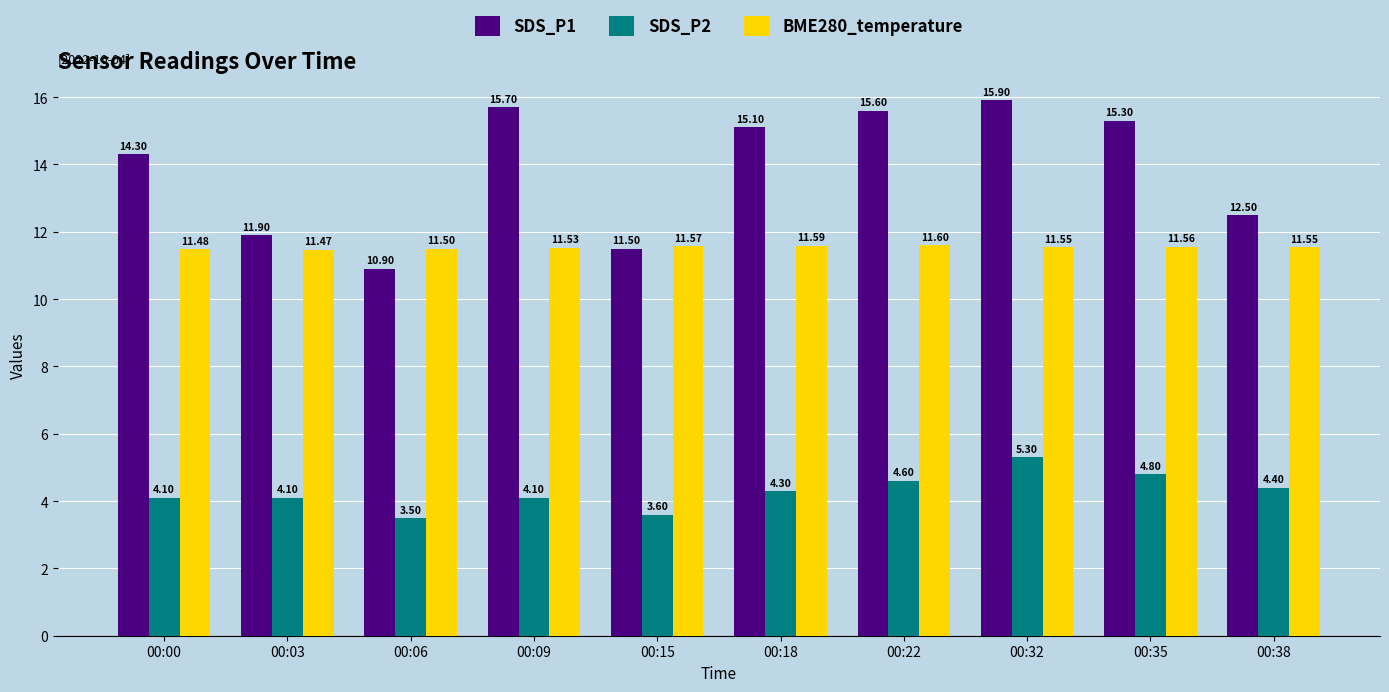

At 00:00, list the series in order from smallest to largest.

SDS_P2, BME280_temperature, SDS_P1